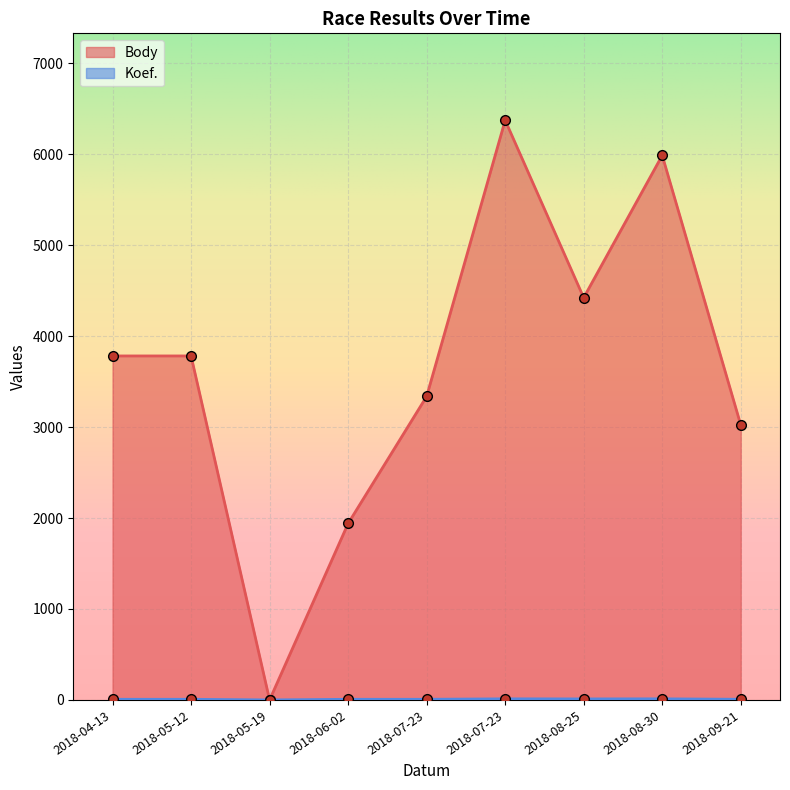

Which series has the largest range (max minus min)?

Body